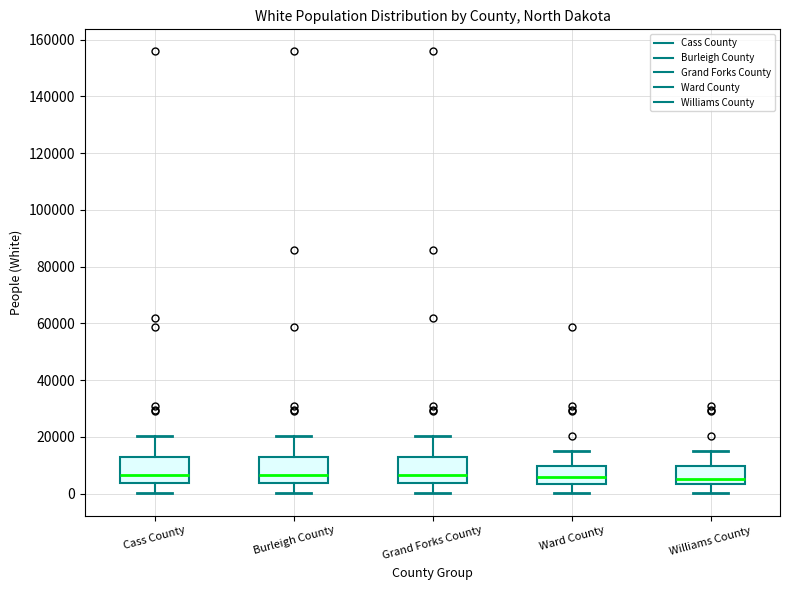

Reading left to right, transcribe this box plot: for each box, give where its median line is, the range the box spans, and where its two whiskers end, as read against the y-axis. The values are not printed on the chart, so give them approximately, as read against the axis.

Cass County: median 6000, box 4000 to 14000, whiskers 0 to 20000
Burleigh County: median 6000, box 4000 to 14000, whiskers 0 to 20000
Grand Forks County: median 6000, box 4000 to 14000, whiskers 0 to 20000
Ward County: median 6000, box 4000 to 10000, whiskers 0 to 16000
Williams County: median 6000, box 4000 to 10000, whiskers 0 to 16000